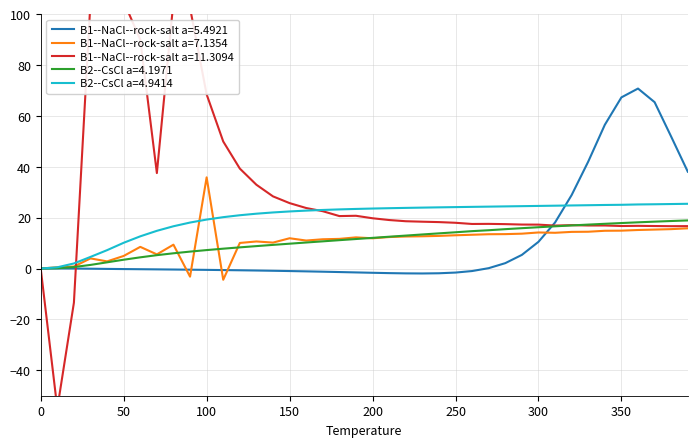

True or false: B2--CsCl a=4.9414 and B2--CsCl a=4.1971 cross at least once.

False